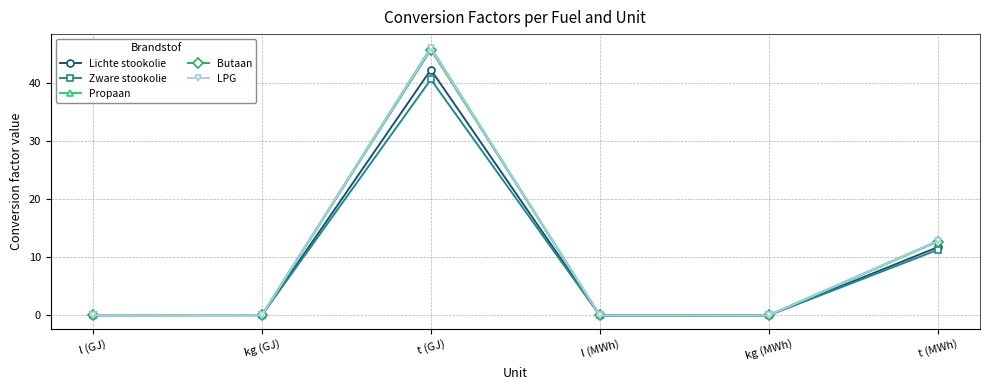

Where is Propaan nearest to the value 23?

t (MWh)